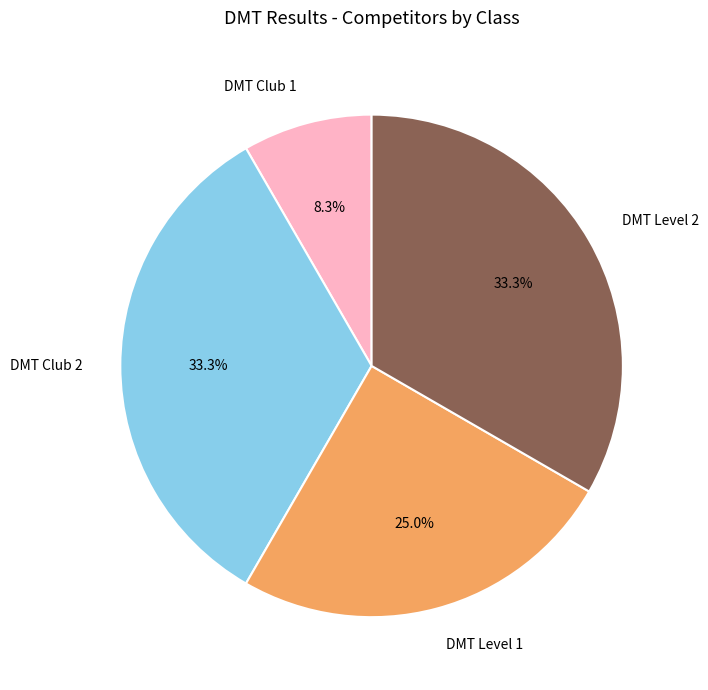

How many slices are in this pie chart?

4